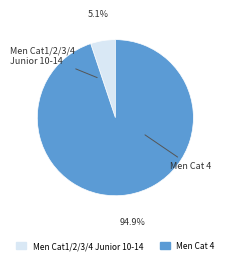

Which slice is the largest?

Men Cat 4